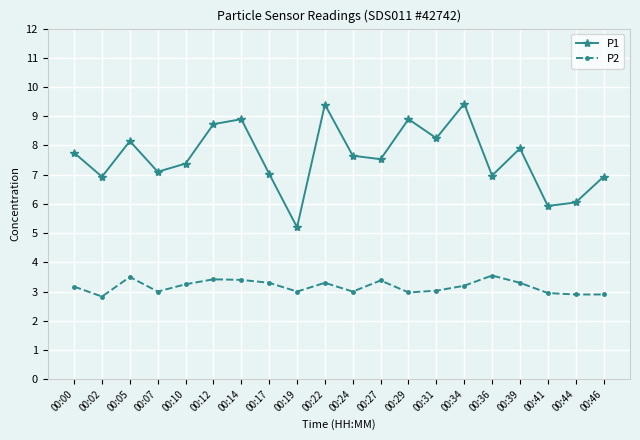

Which series changed the most between 00:34 and 00:46?

P1